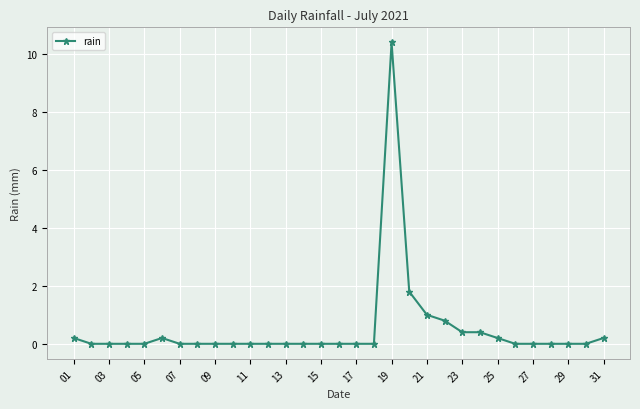

Reading left to right, list all the values displayed in this chart.

0.2	0.0	0.0	0.0	0.0	0.2	0.0	0.0	0.0	0.0	0.0	0.0	0.0	0.0	0.0	0.0	0.0	0.0	10.4	1.8	1.0	0.8	0.4	0.4	0.2	0.0	0.0	0.0	0.0	0.0	0.2